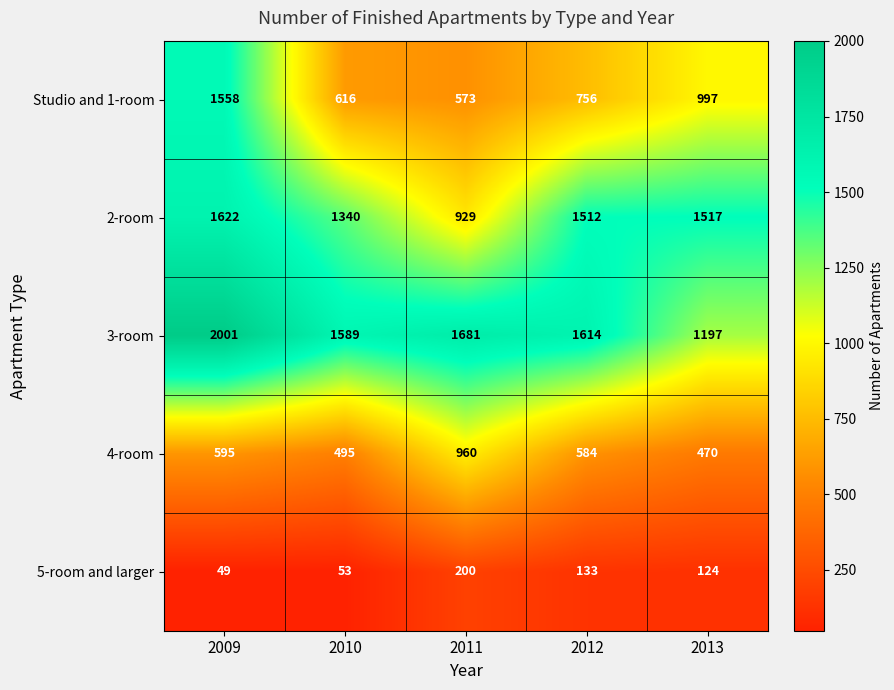

What is the difference between the maximum and minimum values in the 4-room series?

490